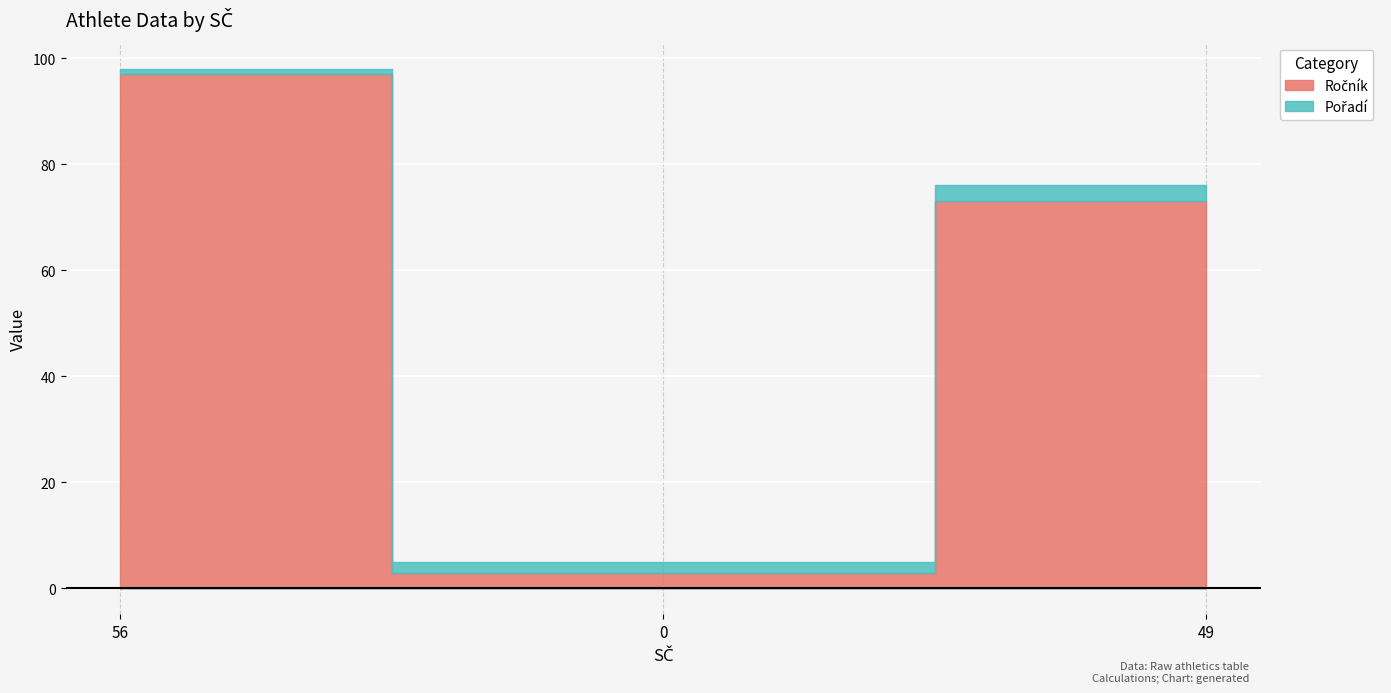

What are all the series names shown in the legend?

Ročník, Pořadí